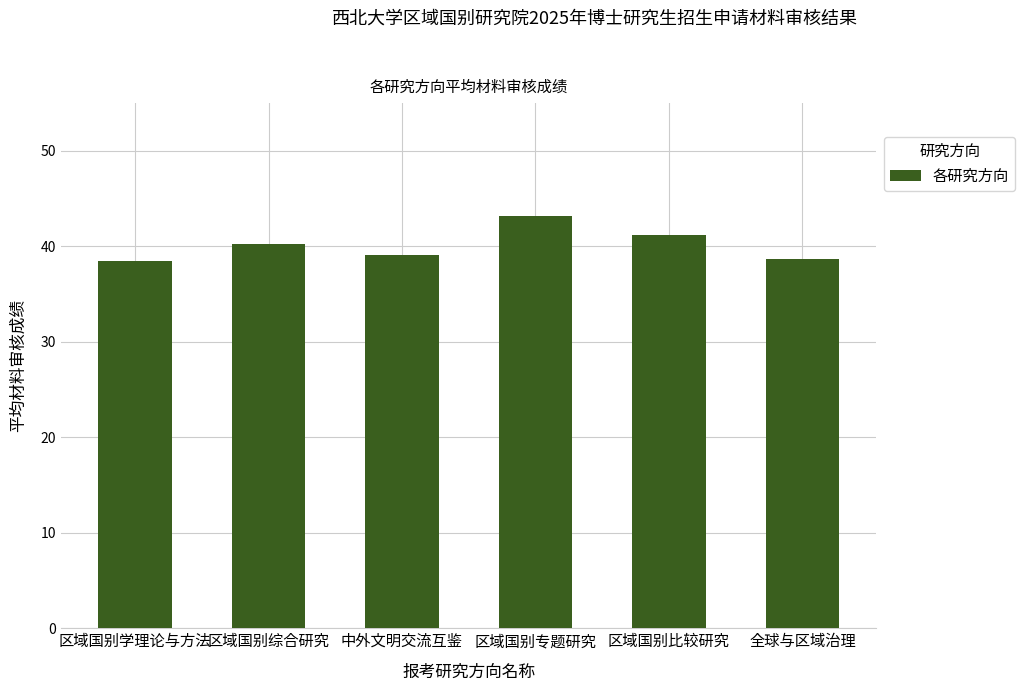

What value does the data have at 区域国别综合研究?

40.2